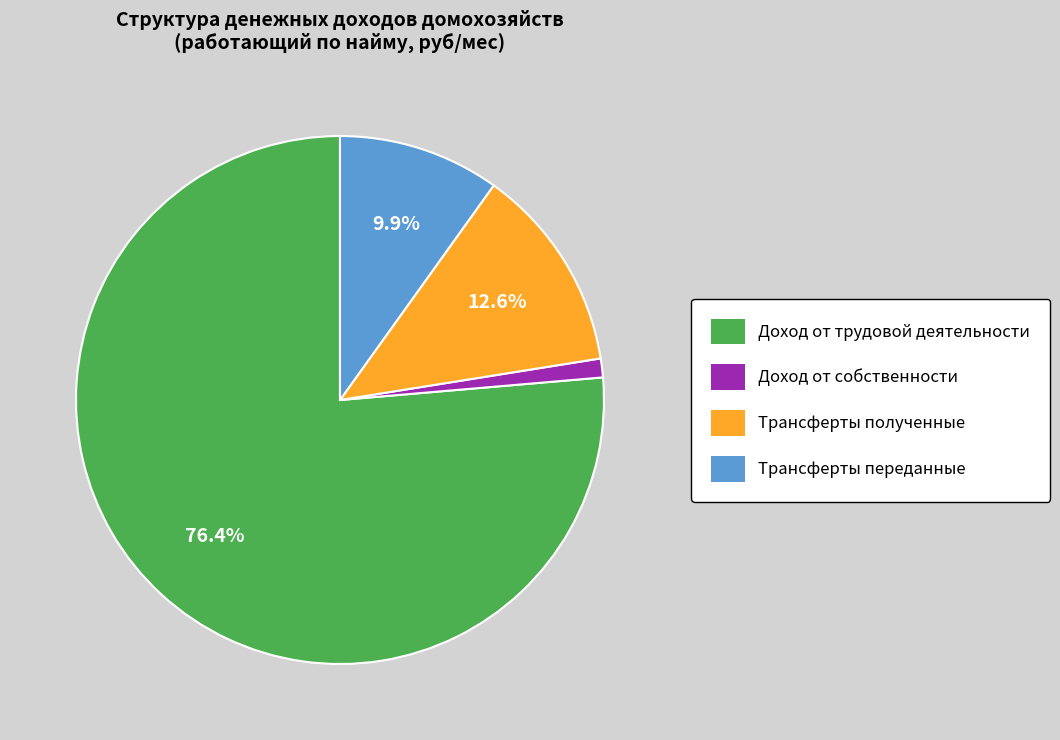

Is it true that Трансферты полученные is 13% of the pie?

True